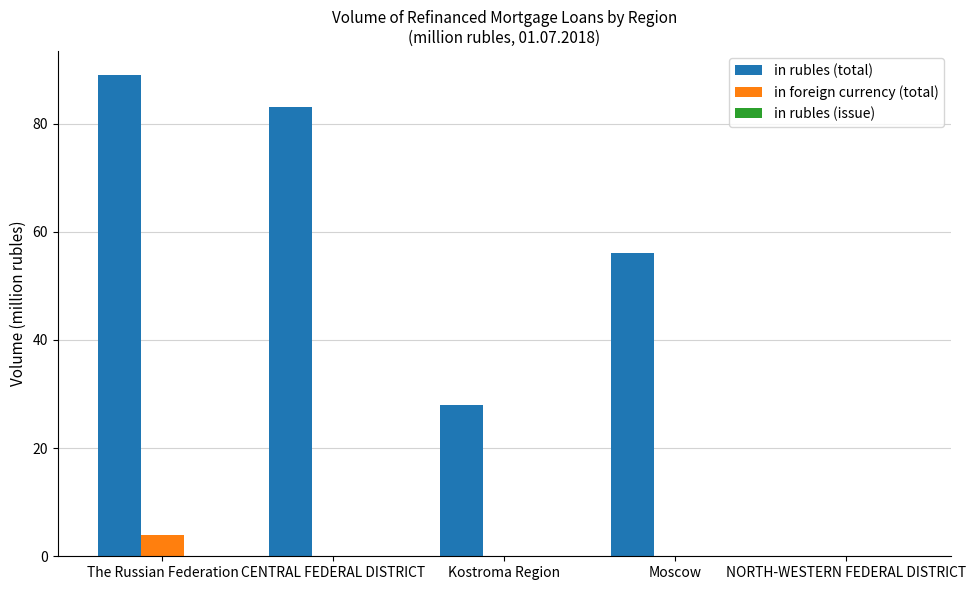

Which series has the largest range (max minus min)?

in rubles (total)